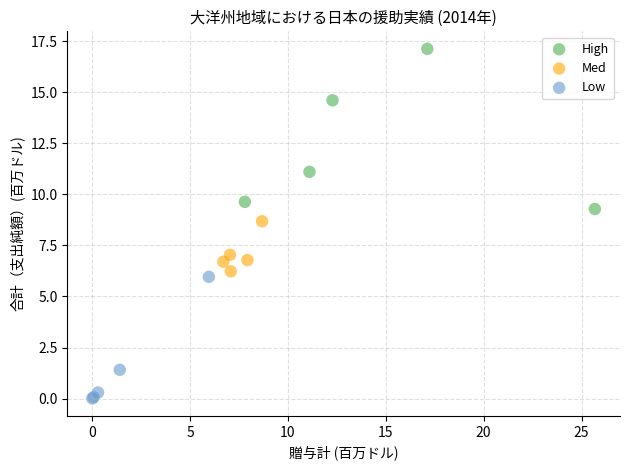

Which series reaches the minimum Y coordinate?

Low